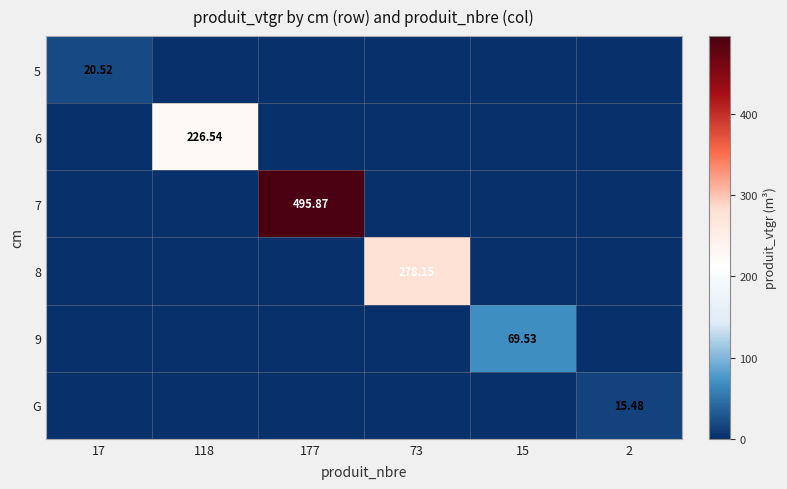

Is the value of G at 2 greater than the value of 6 at 177?

Yes